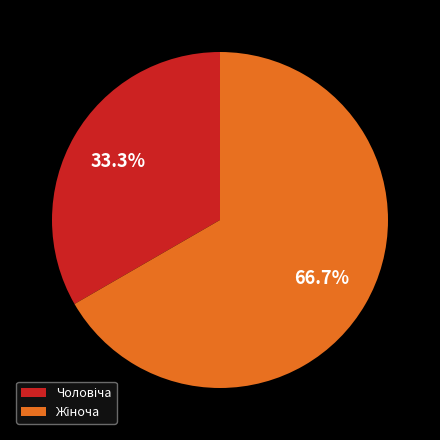

Does any single category account for the majority?

Yes